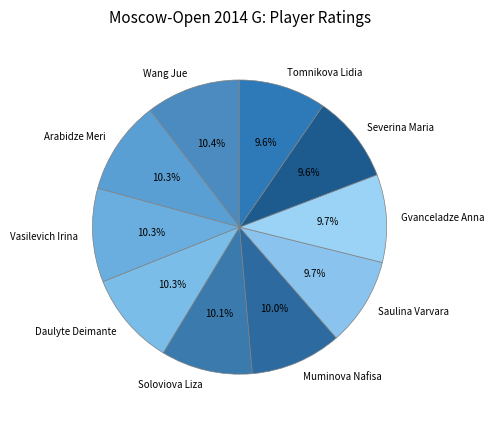

Count the number of slices in the pie.

10